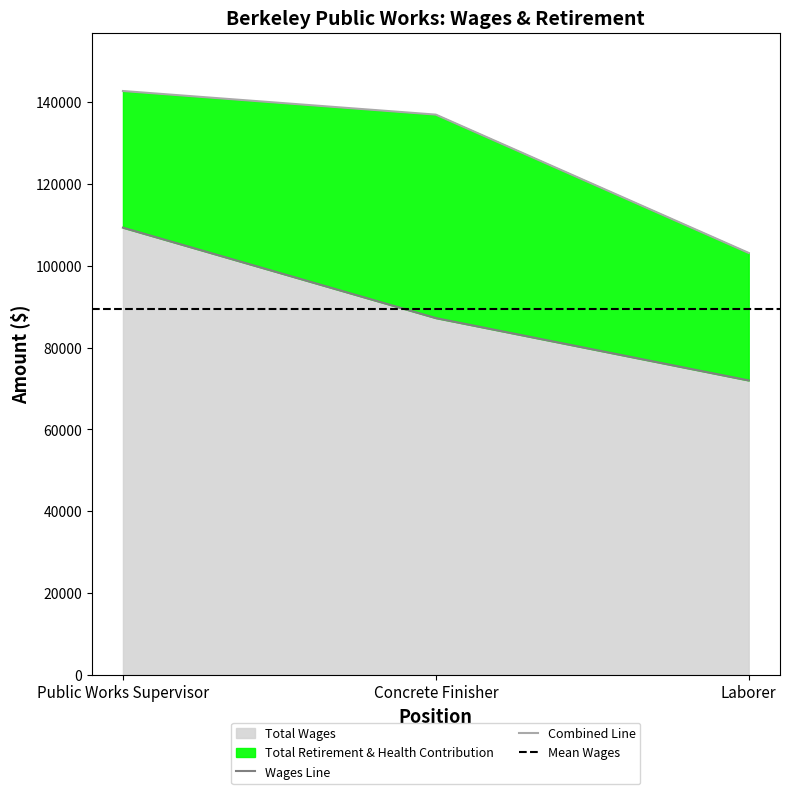

List the labels in order of value, smallest first.

Laborer, Concrete Finisher, Public Works Supervisor